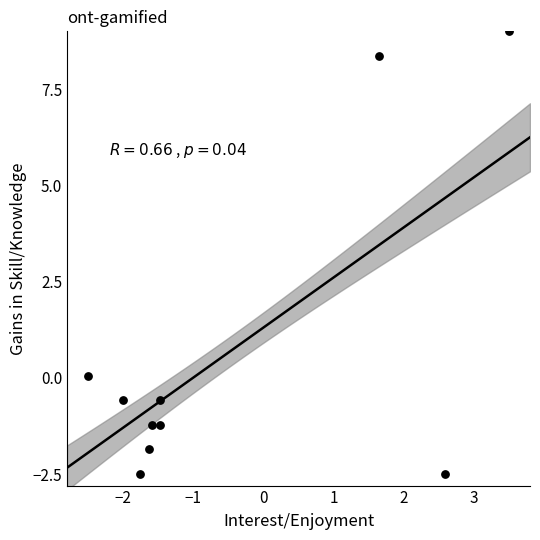

What is the average X value?

-0.5